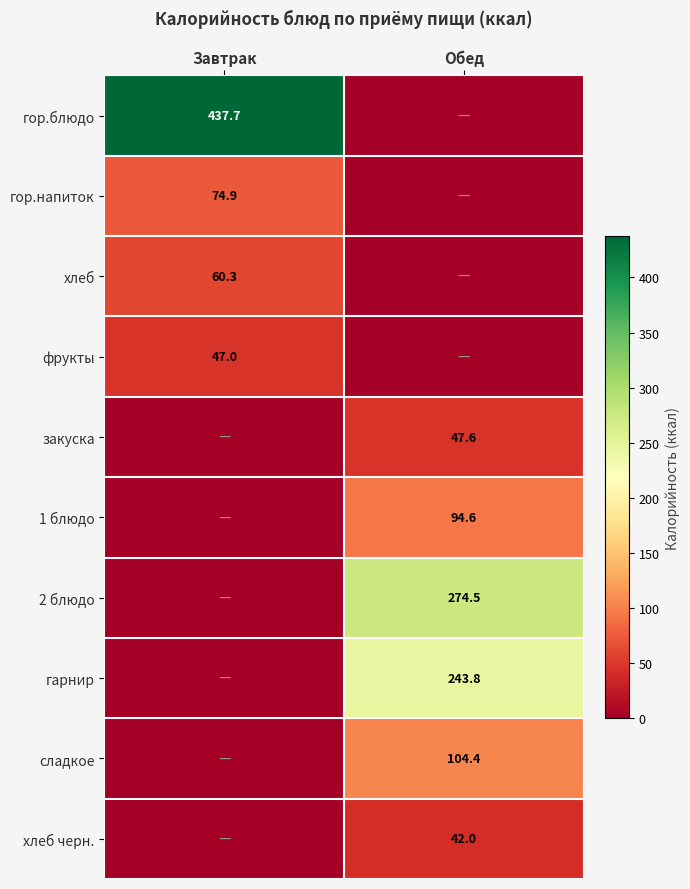

Is it true that хлеб черн. equals 42.0 at Обед?

True